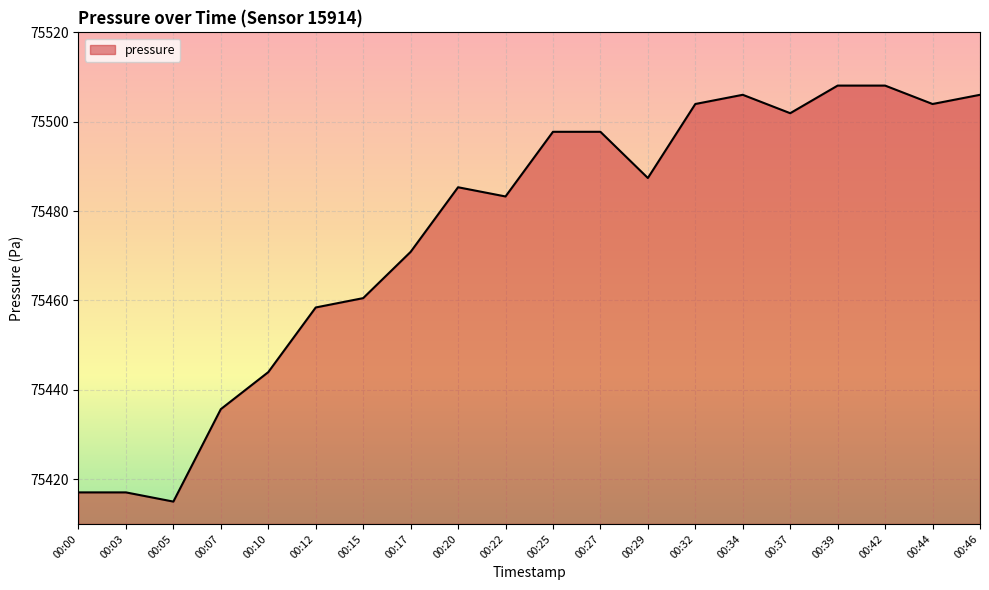

What is the average value?

75475.4